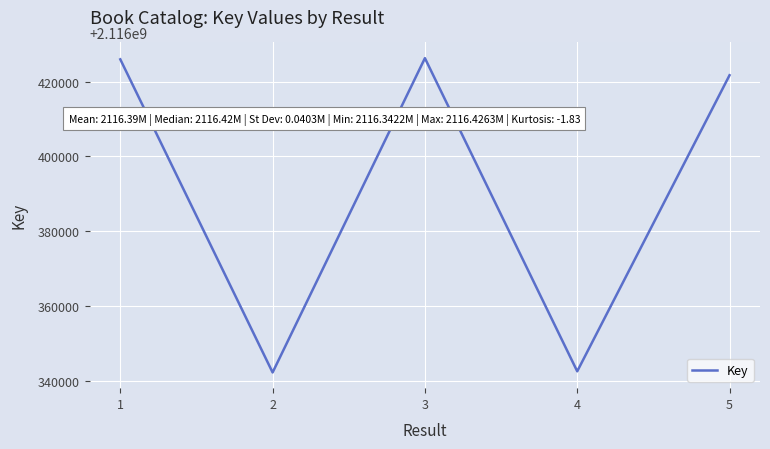

Where does the data first go above 2116421736?

1